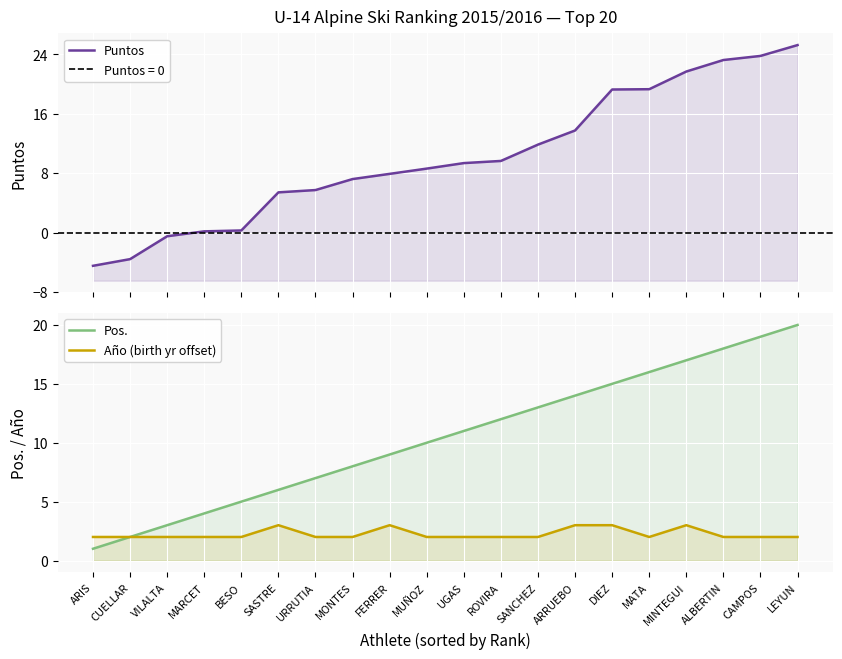

The value of Puntos at ARIS is -1.8. True or false?

False